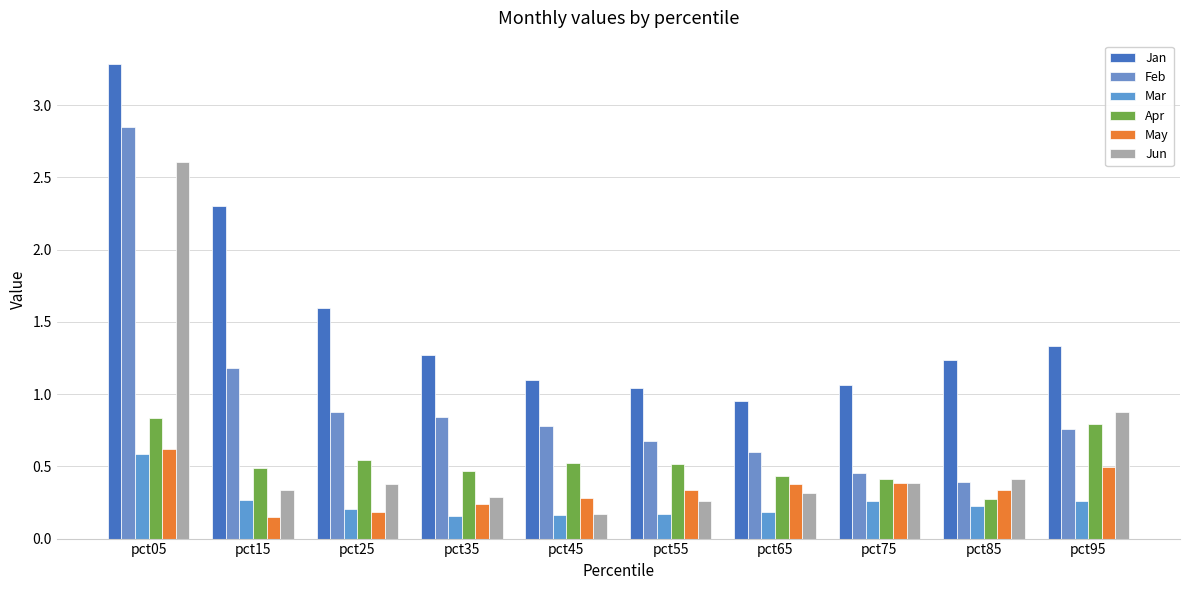

The Jun series shows 0.3 at pct65. True or false?

True